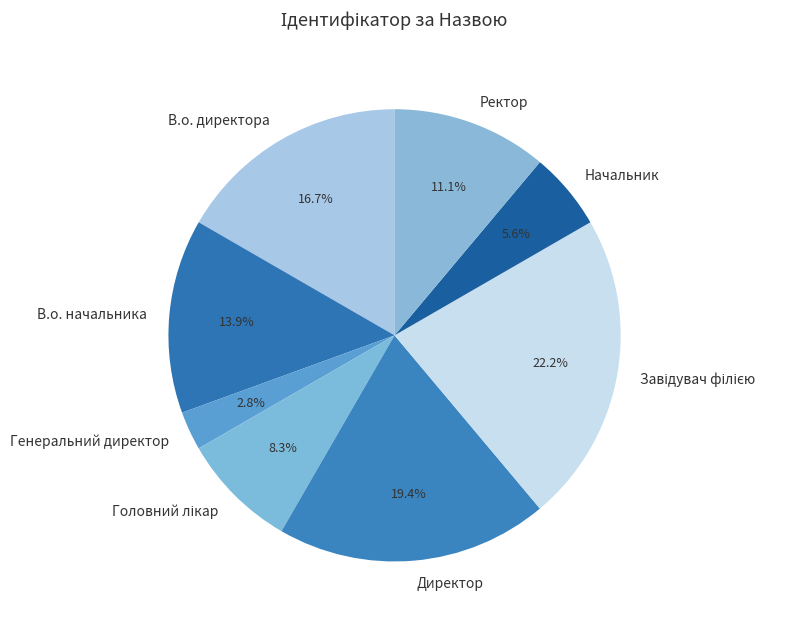

What is the smallest slice in the pie chart?

Генеральний директор